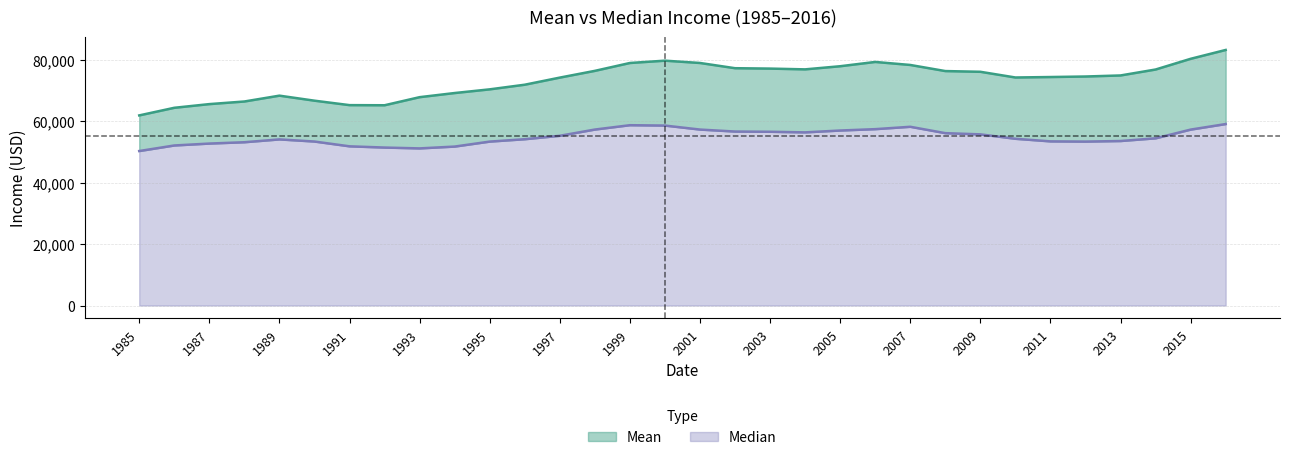

What are all the series names shown in the legend?

Mean, Median